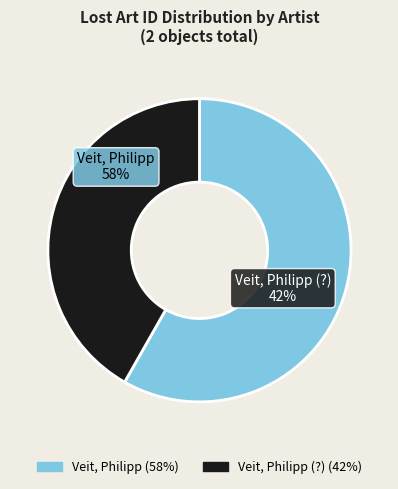

To the nearest percent, what is the combined percentage of Veit, Philipp and Veit, Philipp (?)?

100%